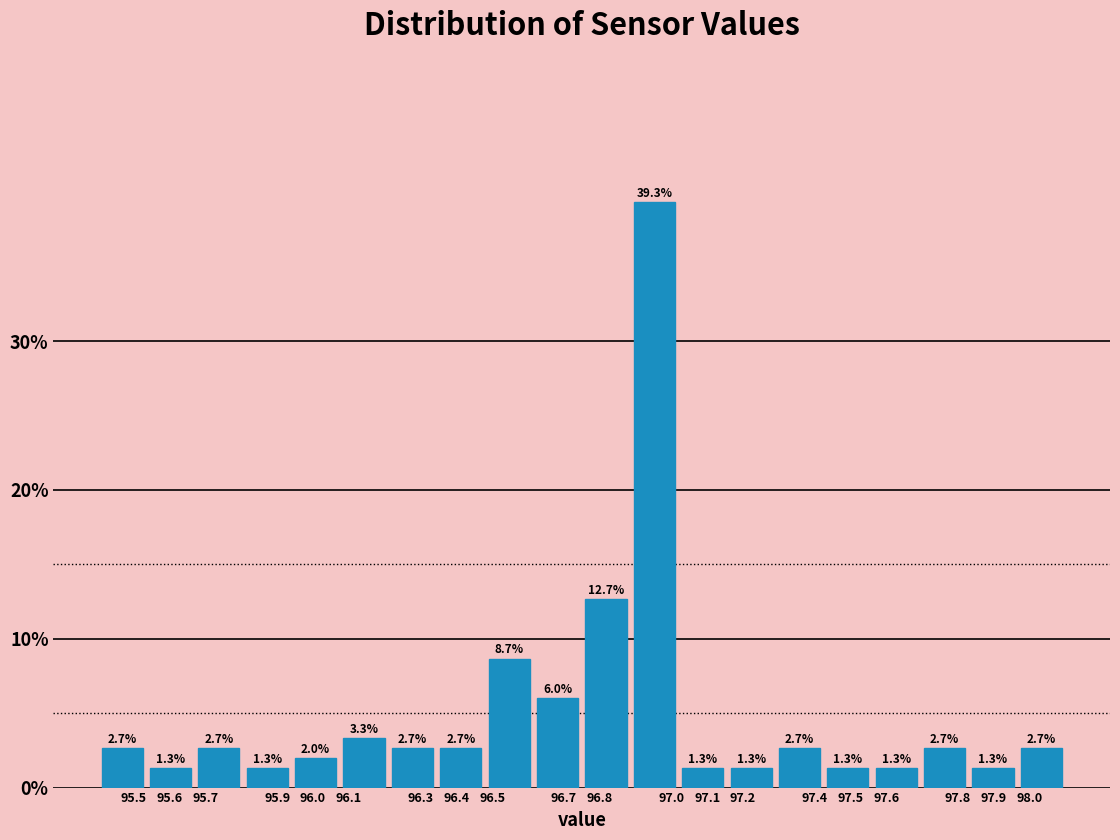

Which range on the x-axis has the tallest bar?

96.885 to 97.020